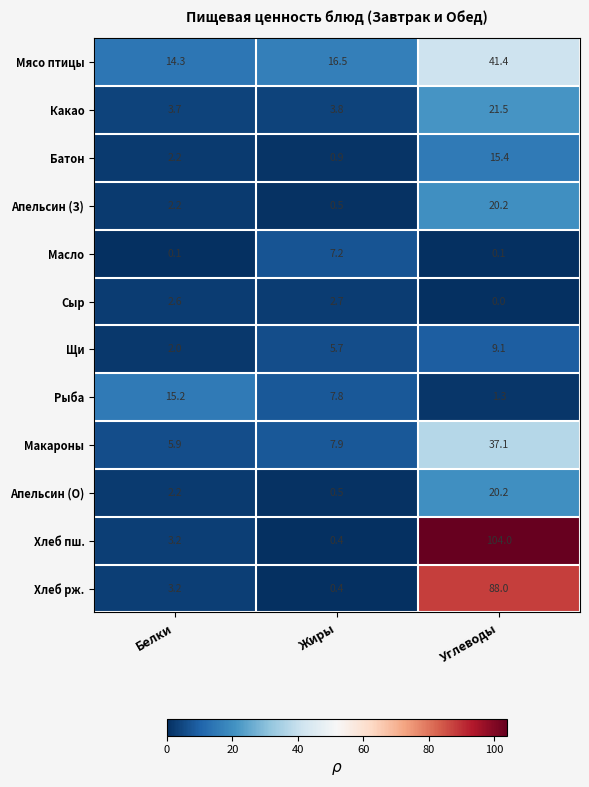

Between Белки and Углеводы, which series saw the biggest shift?

Хлеб пш.